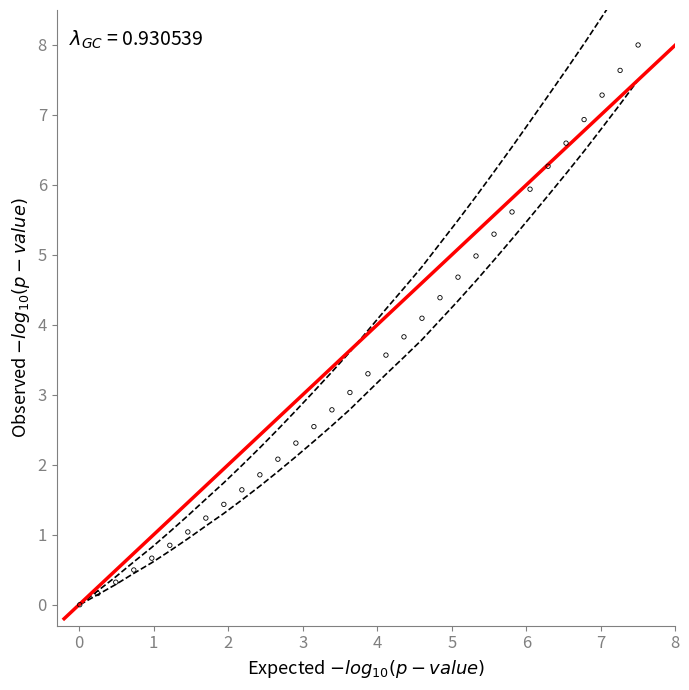

What is the range of X values (max minus min)?

7.5